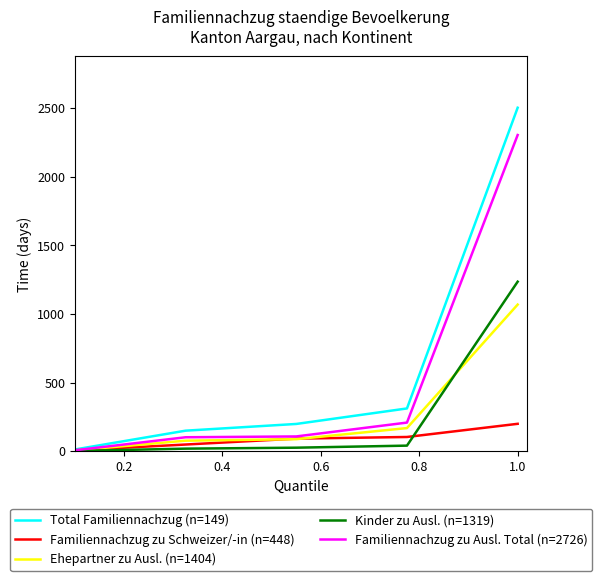

What is the maximum value shown in the chart?

2503